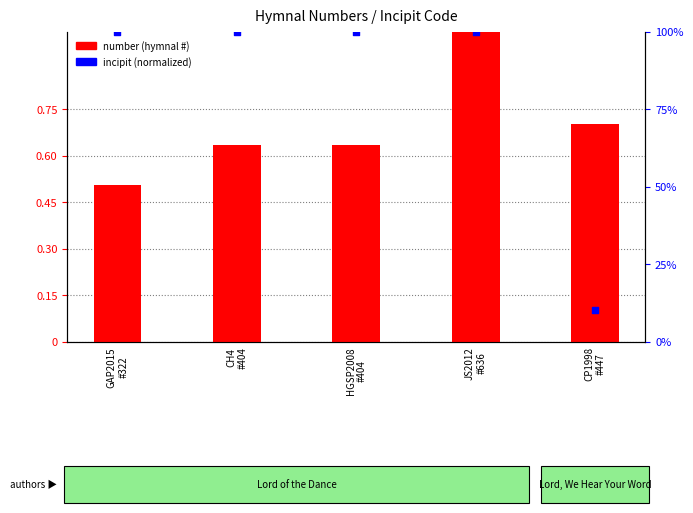

What are all the series names shown in the legend?

number (hymnal #), incipit (normalized)